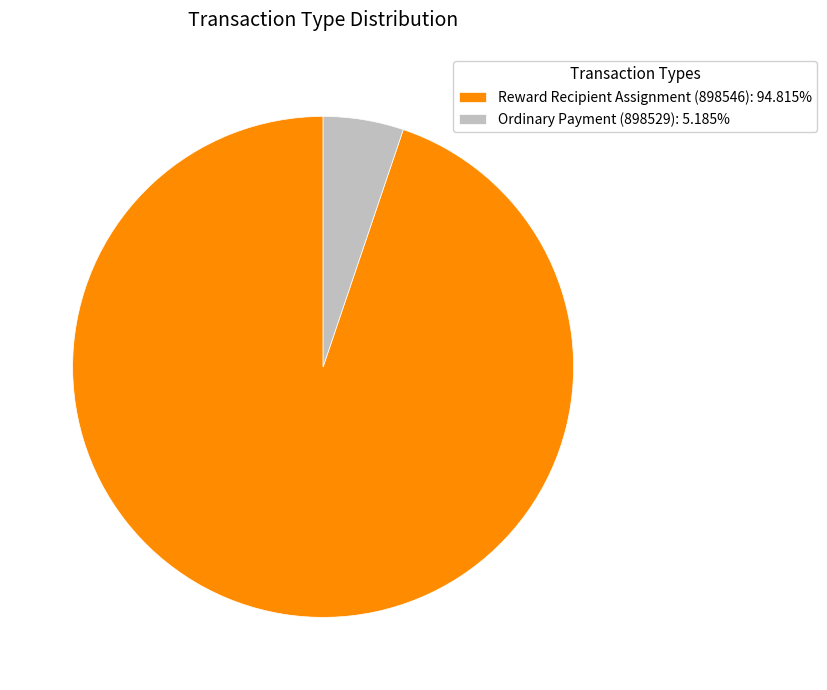

Rank the categories by value from lowest to highest.

Ordinary Payment (898529), Reward Recipient Assignment (898546)